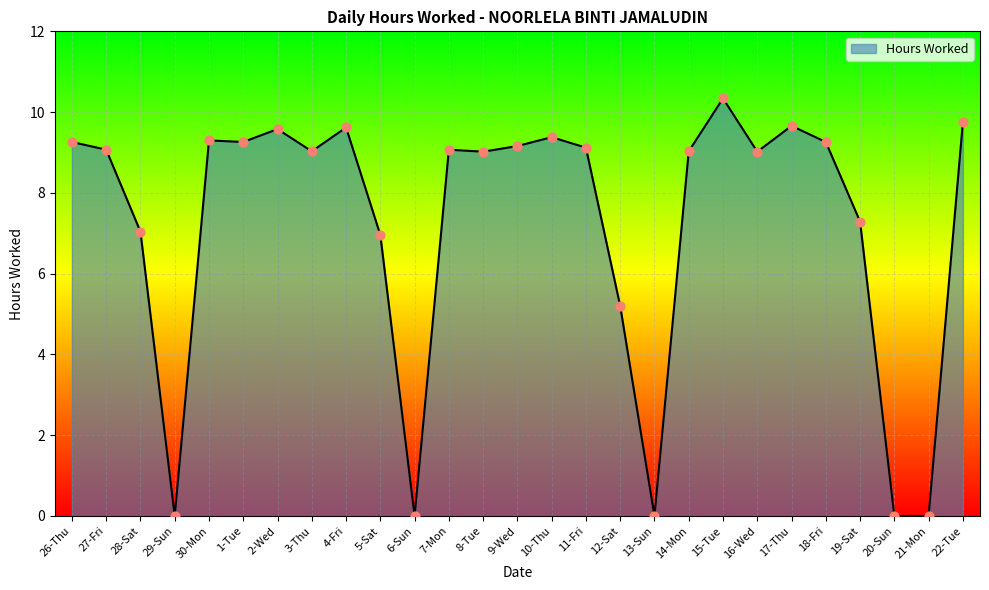

Approximately how many times larger is the value at 15-Tue compared to 1-Tue?

1.1